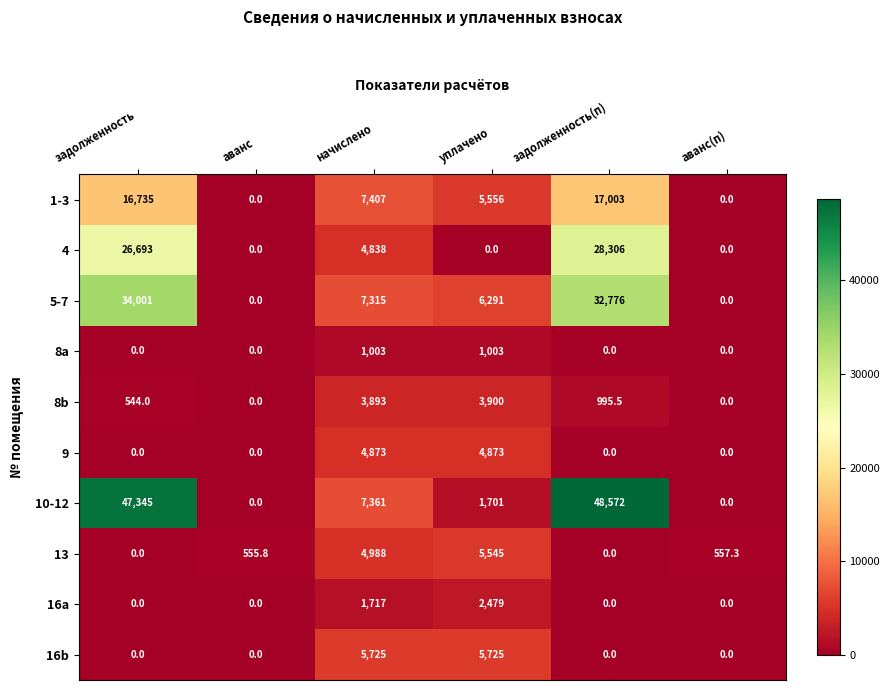

Which series changed the most between аванс and уплачено?

5-7